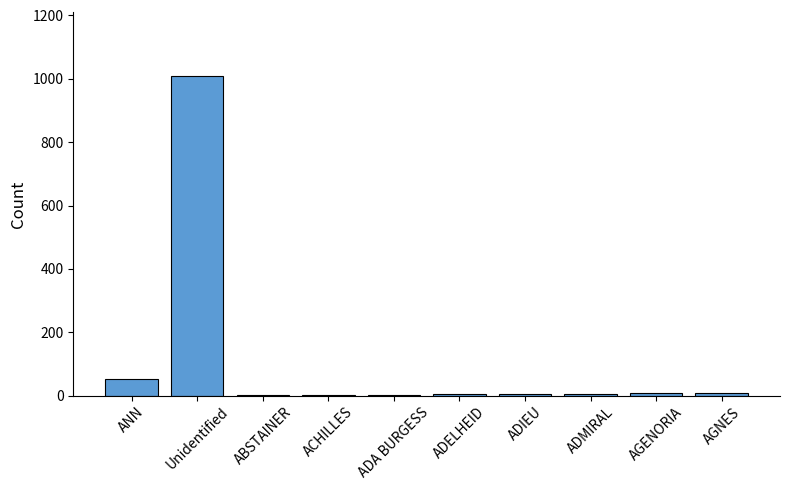

Is it true that the value at ADMIRAL is 6?

True